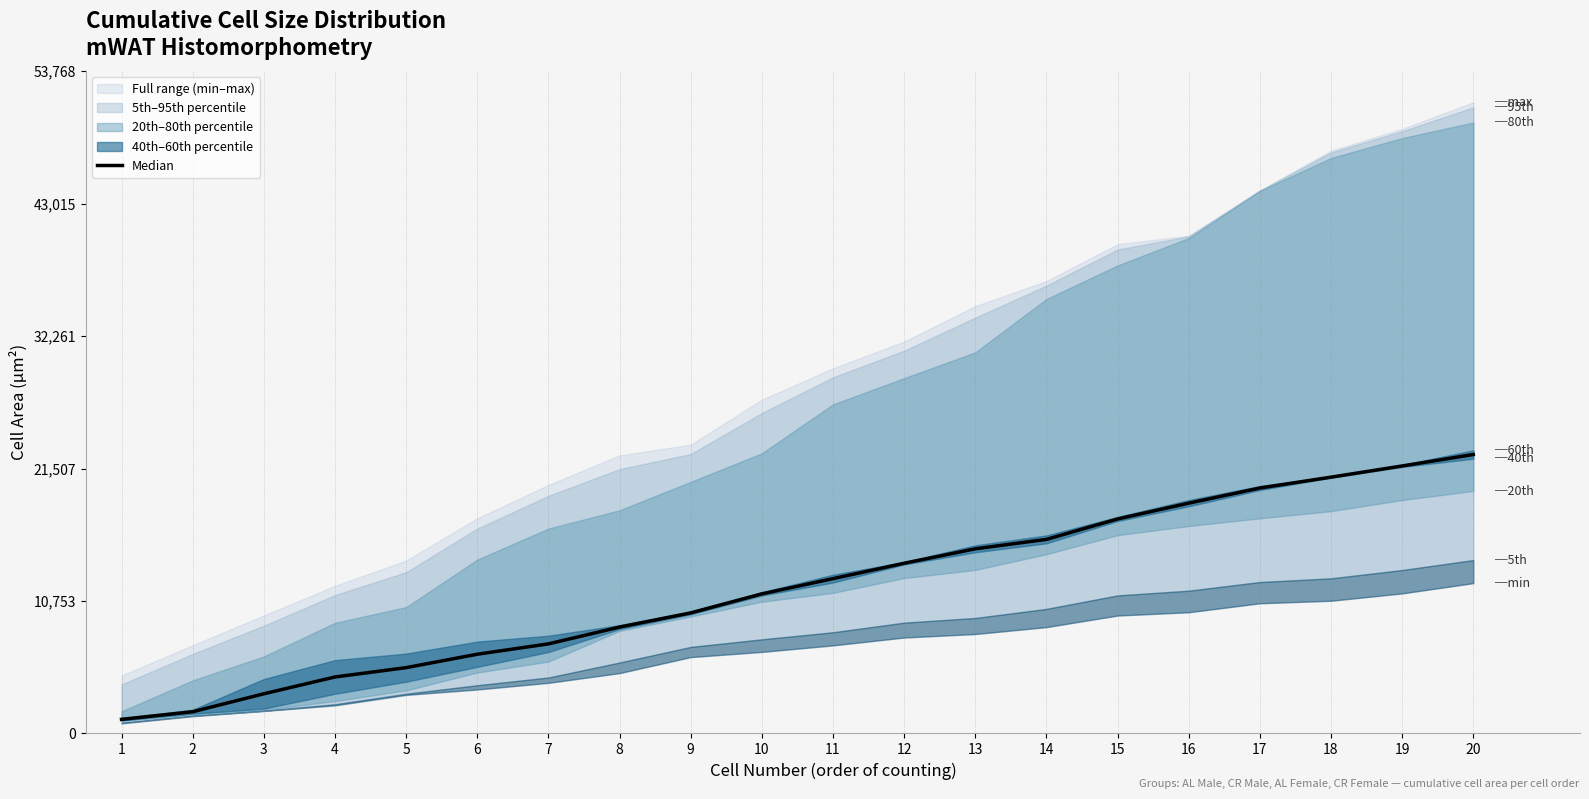

What is the value of the 4th point from the left?

4587.8